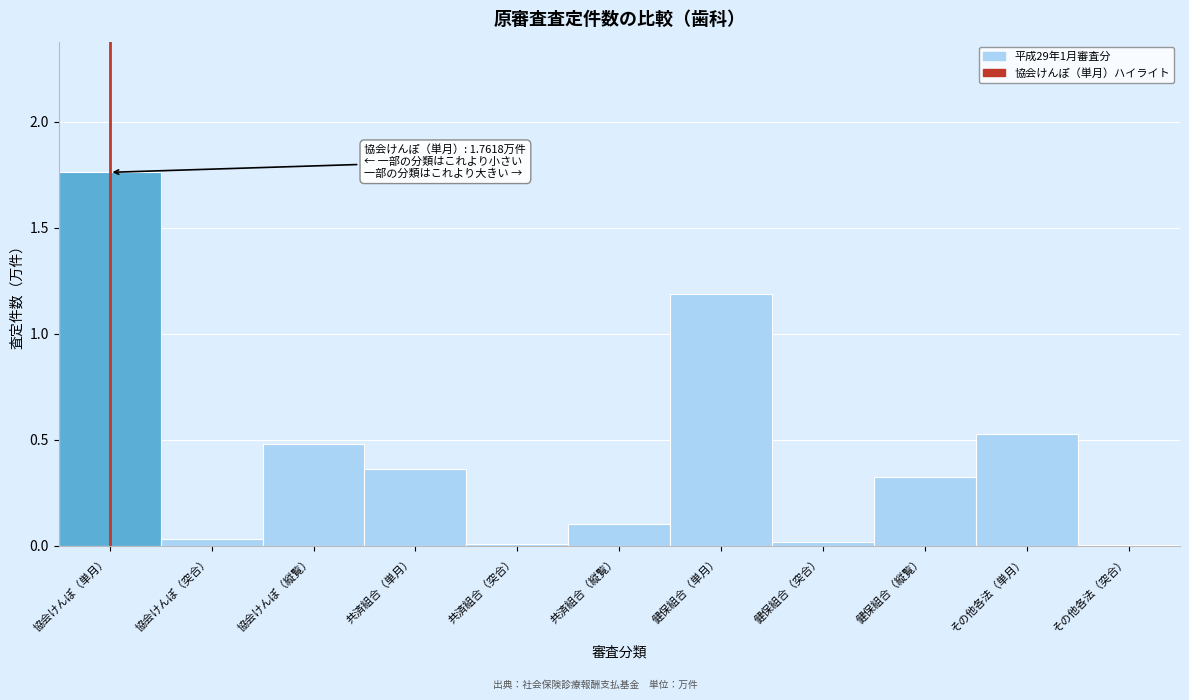

What is the sum of all values?

4.8